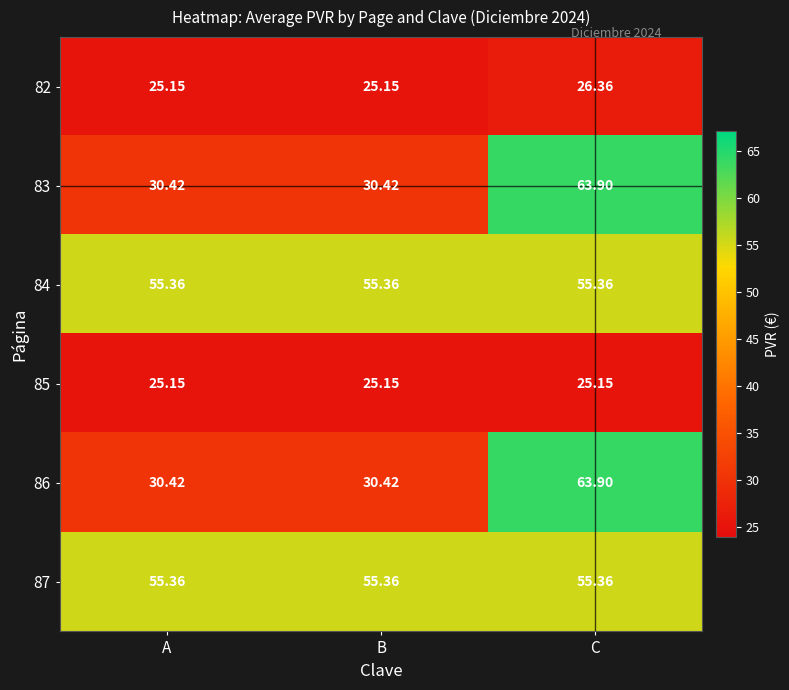

Is the value of 86 at A greater than the value of 84 at B?

No